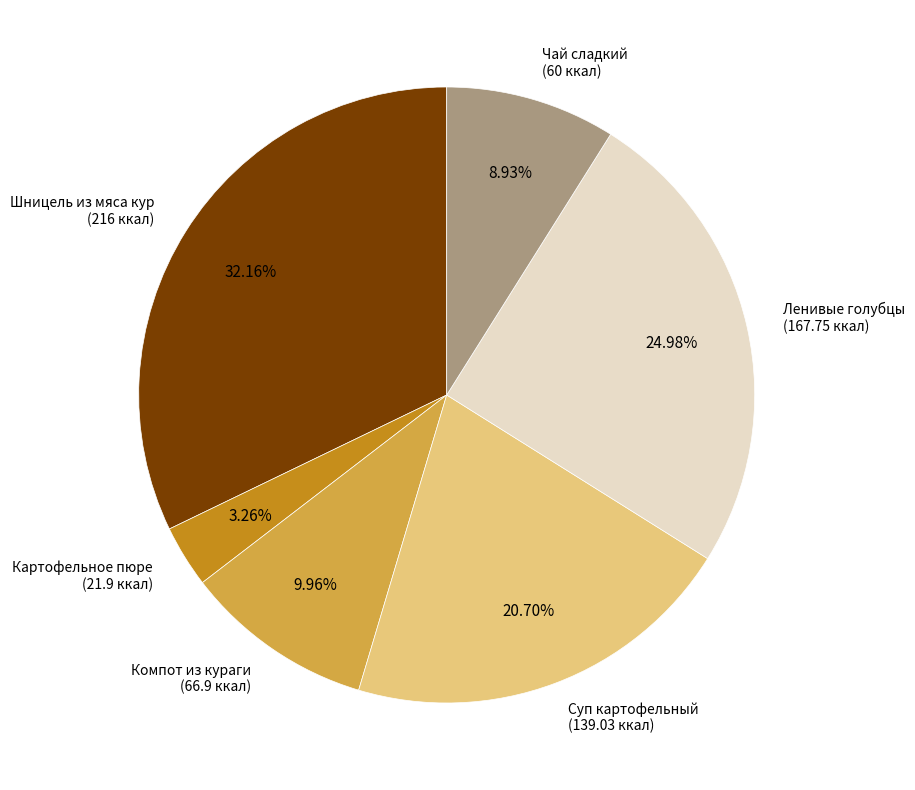

What is the ratio of the value at Ленивые голубцы to the value at Суп картофельный?

1.2